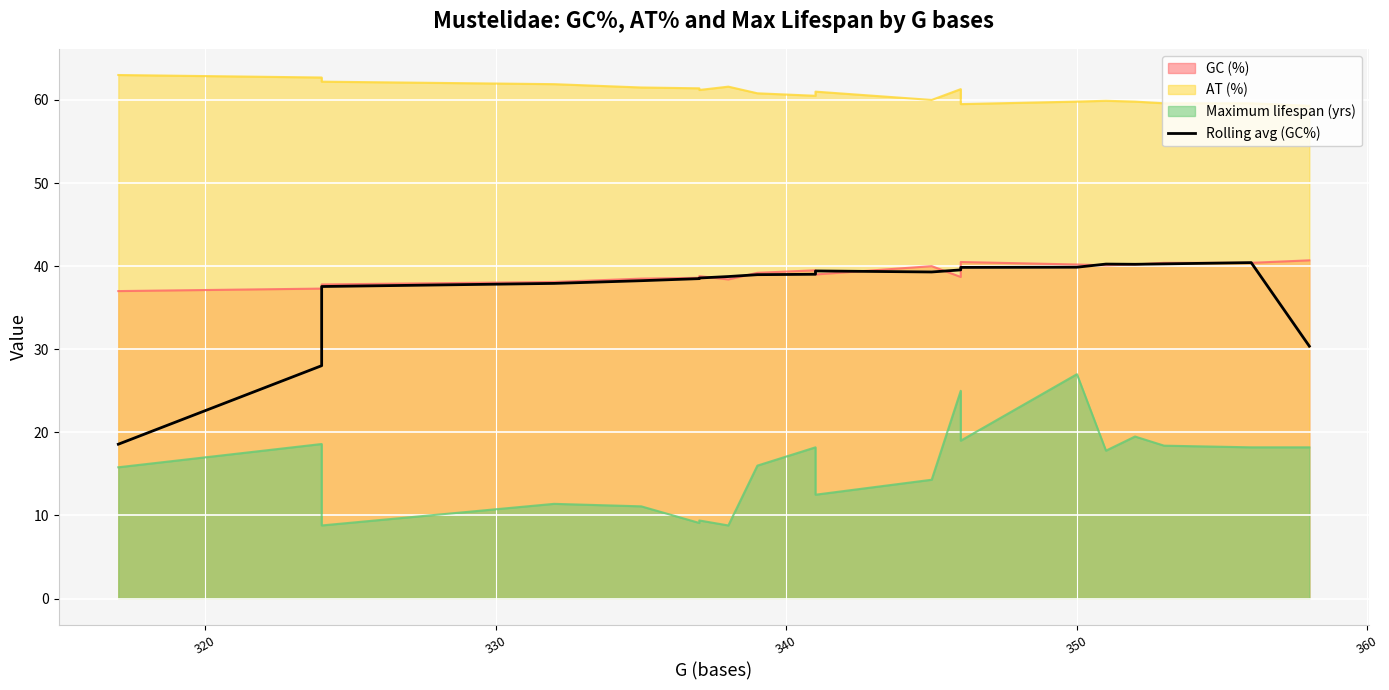

What is the sum of all values?

743.7